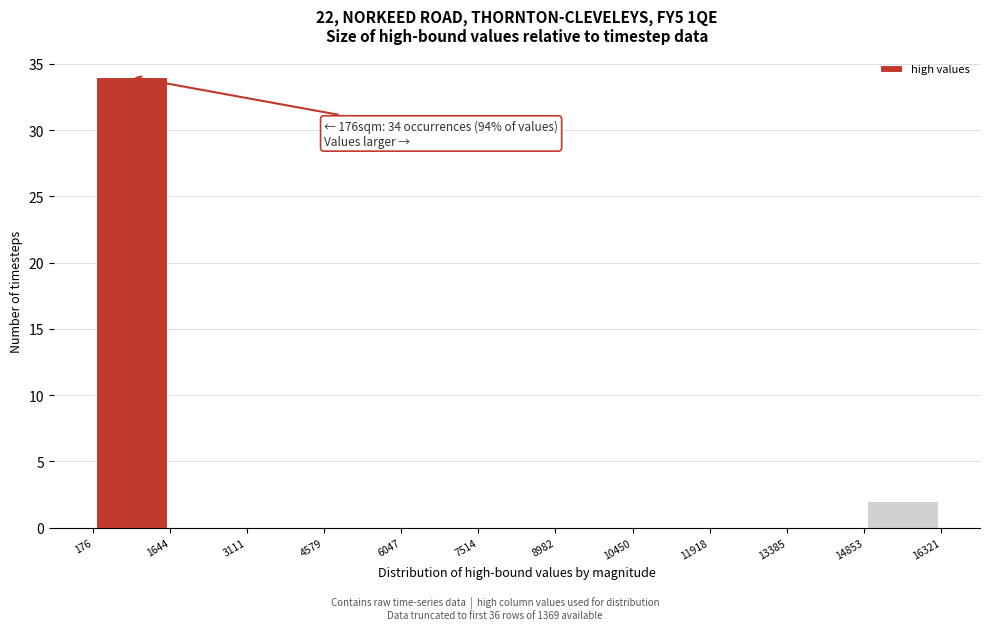

Which range on the x-axis has the tallest bar?

176 to 1644